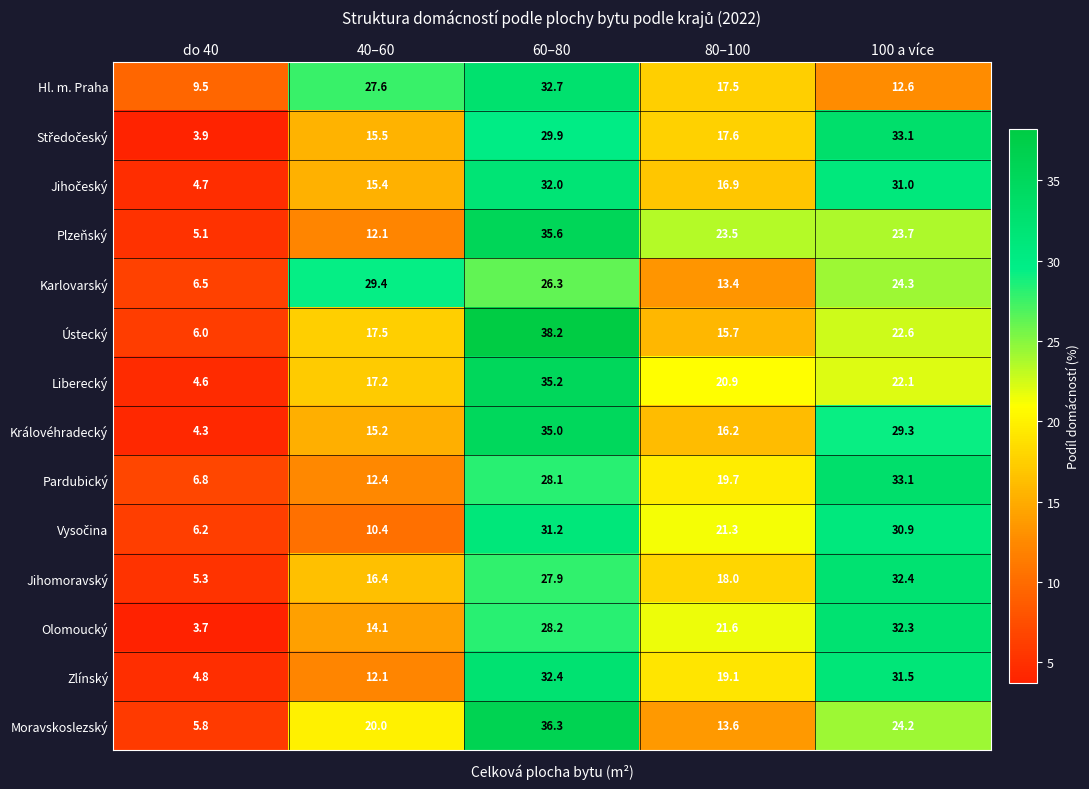

At how many categories does at least one series exceed 22?

4